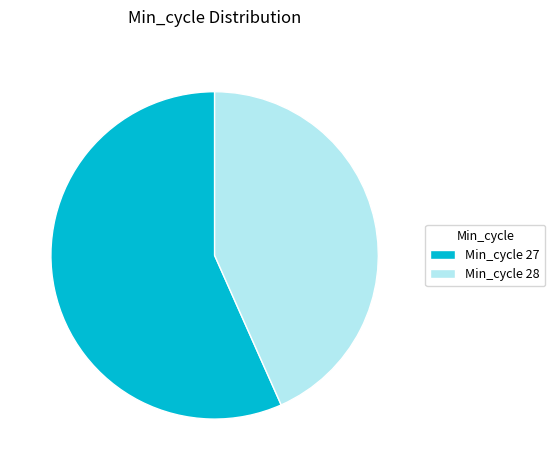

Is the sum of Min_cycle 27 and Min_cycle 28 greater than half?

Yes